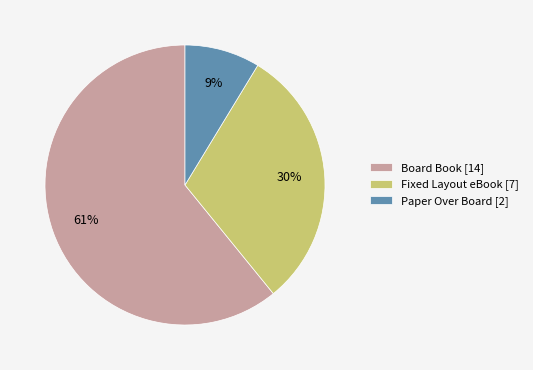

To the nearest percent, what is the combined percentage of Fixed Layout eBook and Paper Over Board?

39%